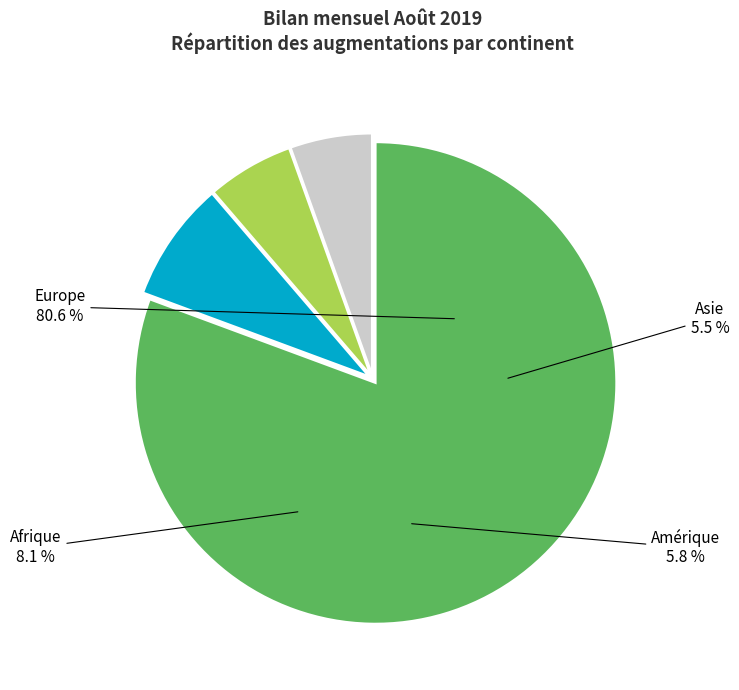

Which category has the biggest portion of the pie?

Europe